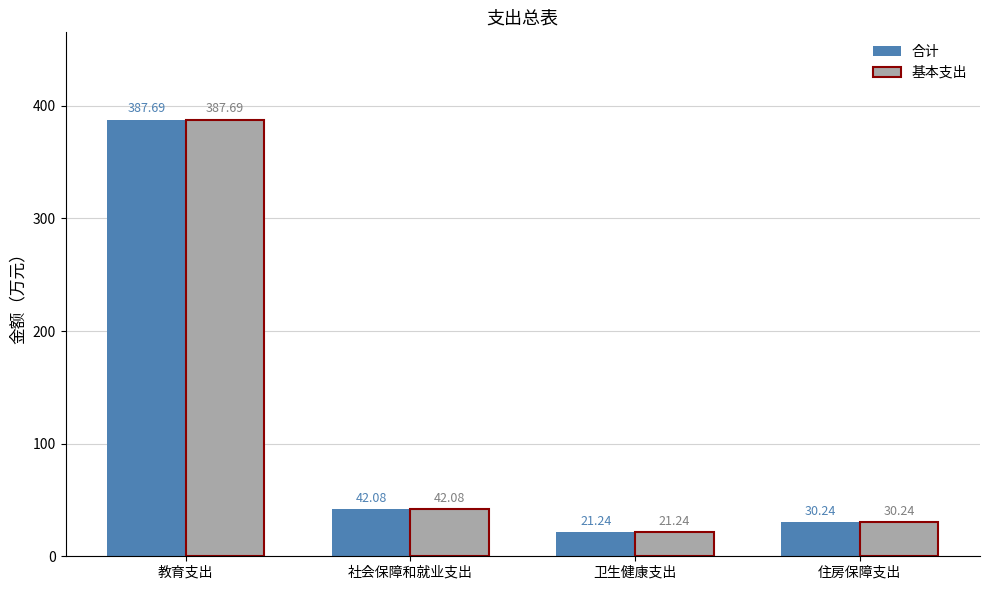

What is the label of the 2nd bar from the left?

社会保障和就业支出